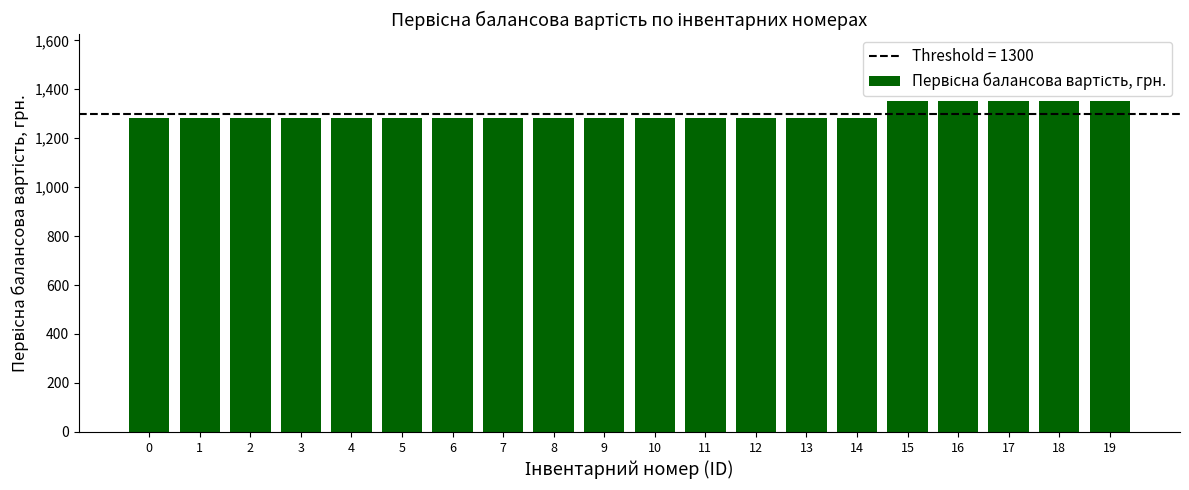

How many bars are there in total?

20